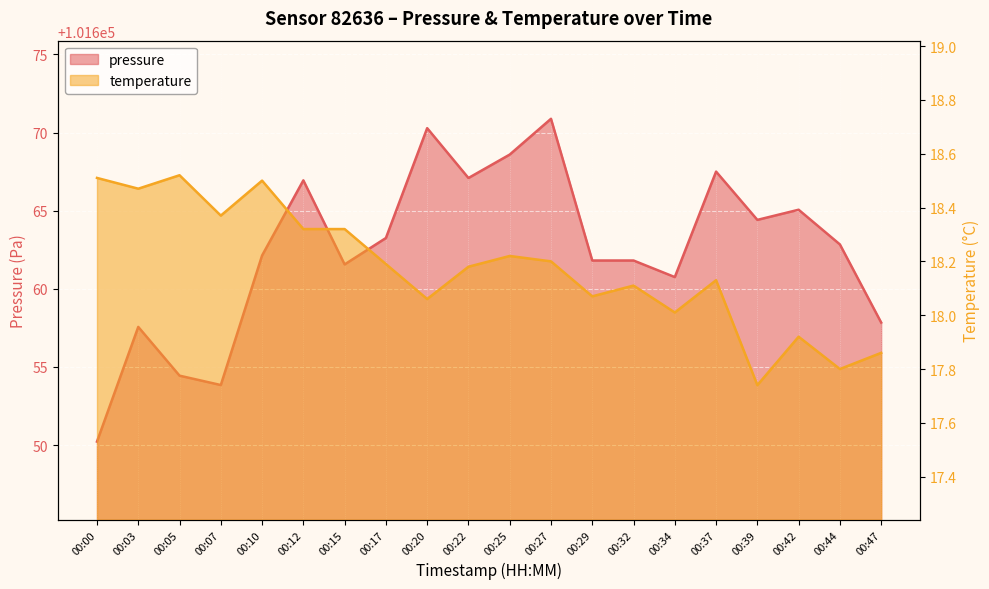

At which category is the sum across all series the highest?

00:27